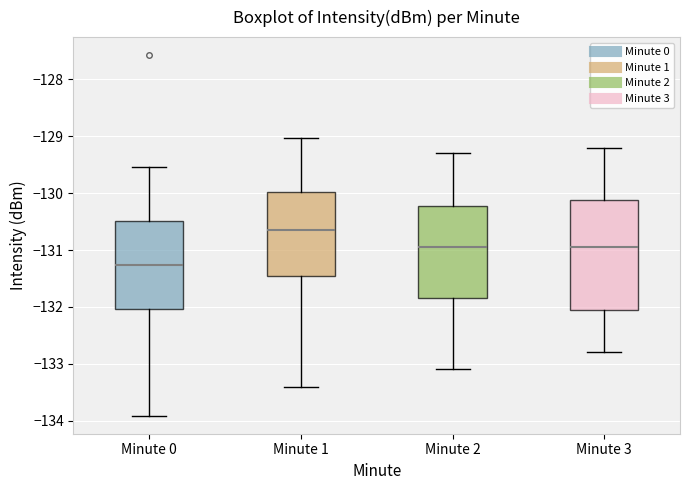

Comparing the boxes themselves (not the whiskers), which one is the tallest?

Minute 3